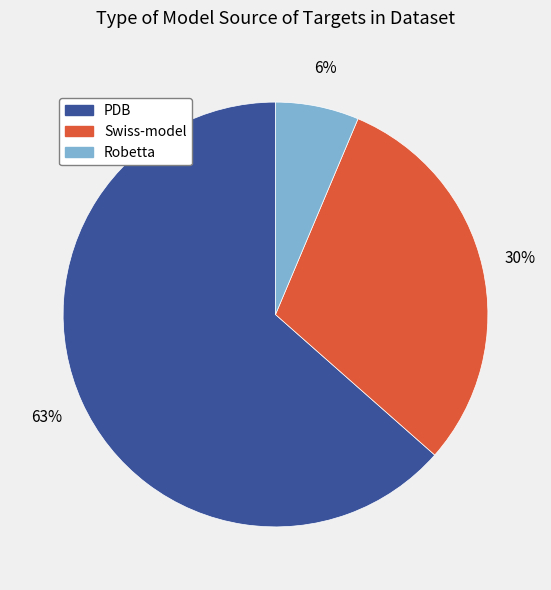

Combined, do PDB and Swiss-model account for over 50%?

Yes